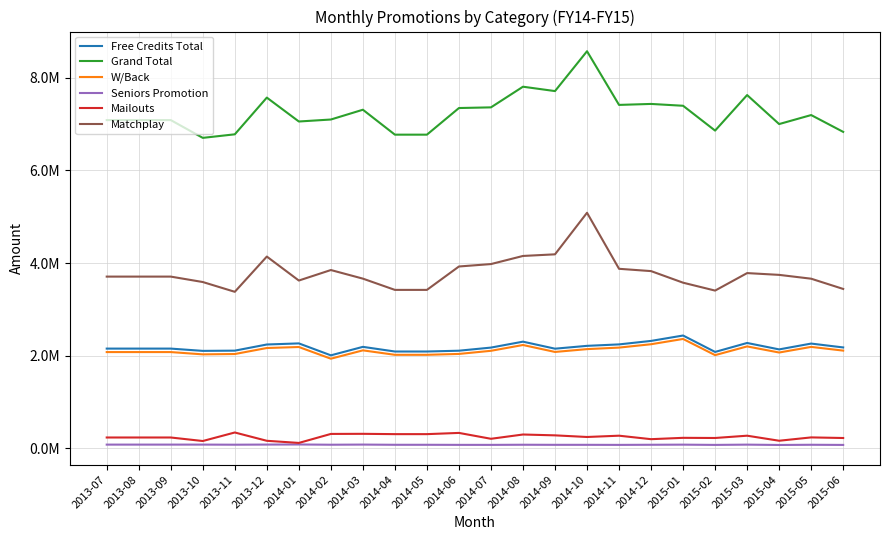

At 2014-03, list the series in order from largest to smallest.

Grand Total, Matchplay, Free Credits Total, W/Back, Mailouts, Seniors Promotion